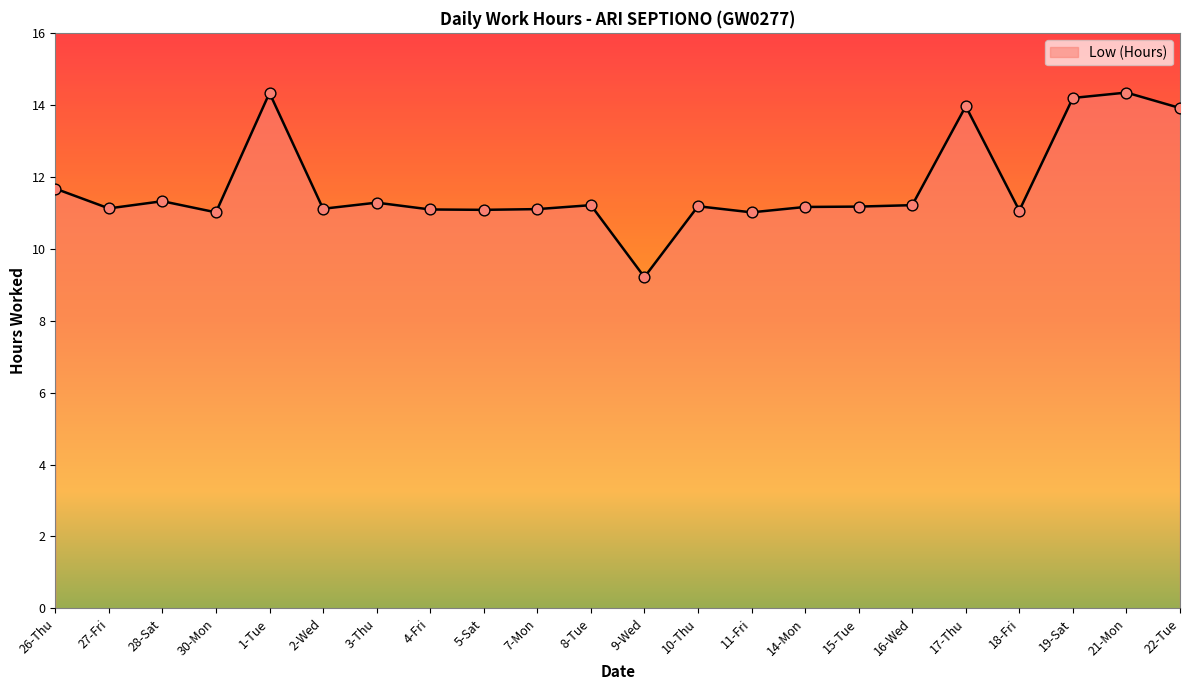

What is the ratio of the value at 26-Thu to the value at 19-Sat?

0.8